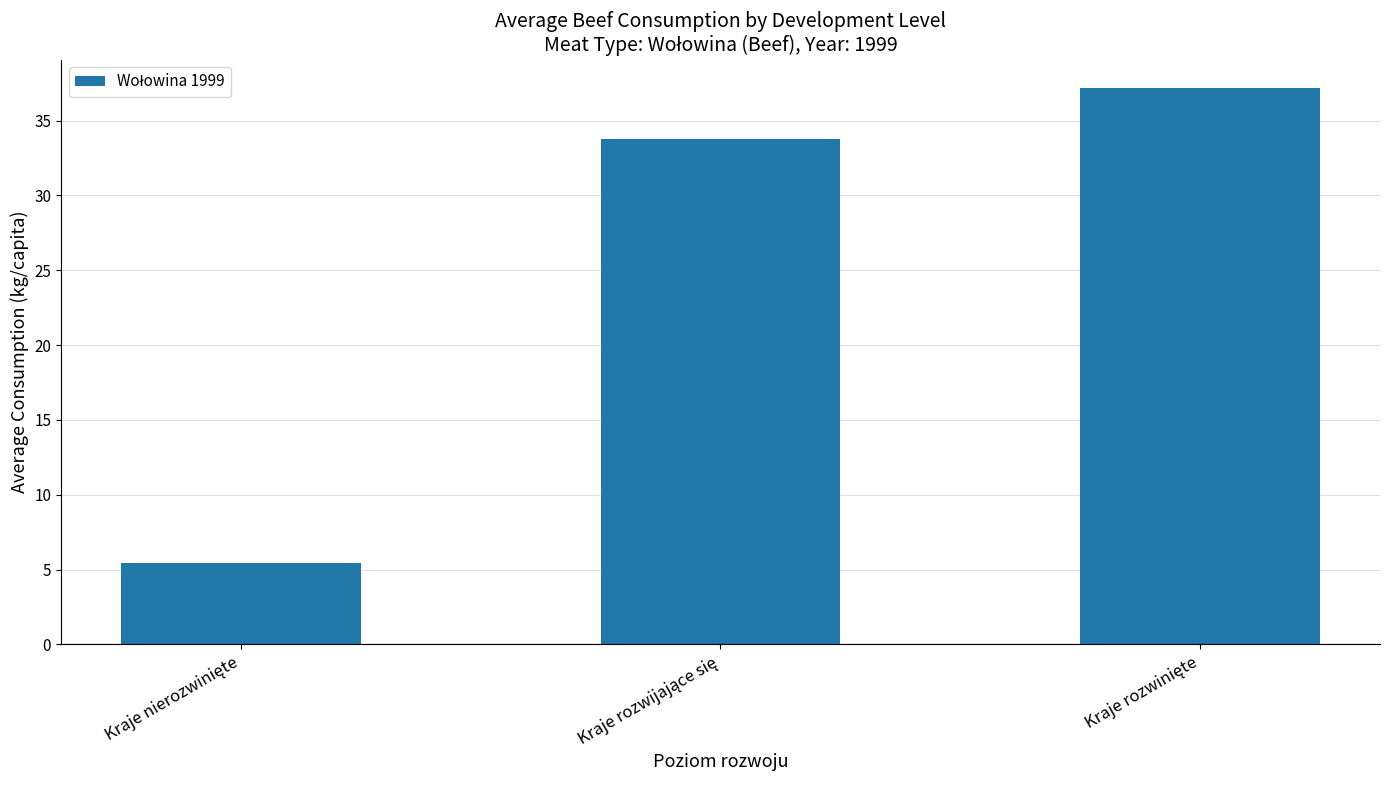

What is the value of the 2nd bar from the left?

33.8